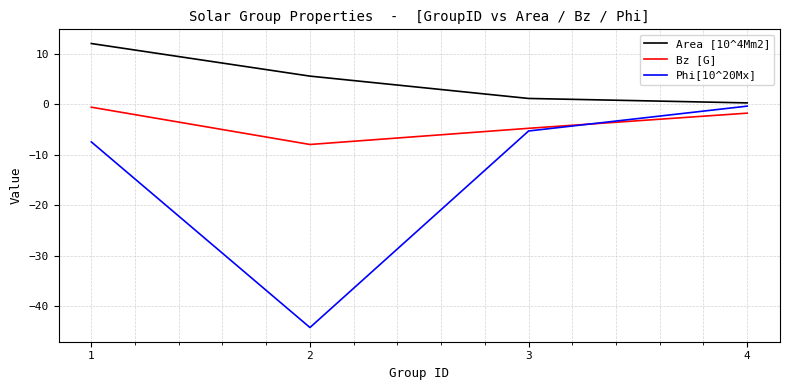

Where do Phi[10^20Mx] and Bz [G] first cross each other?

3 and 4